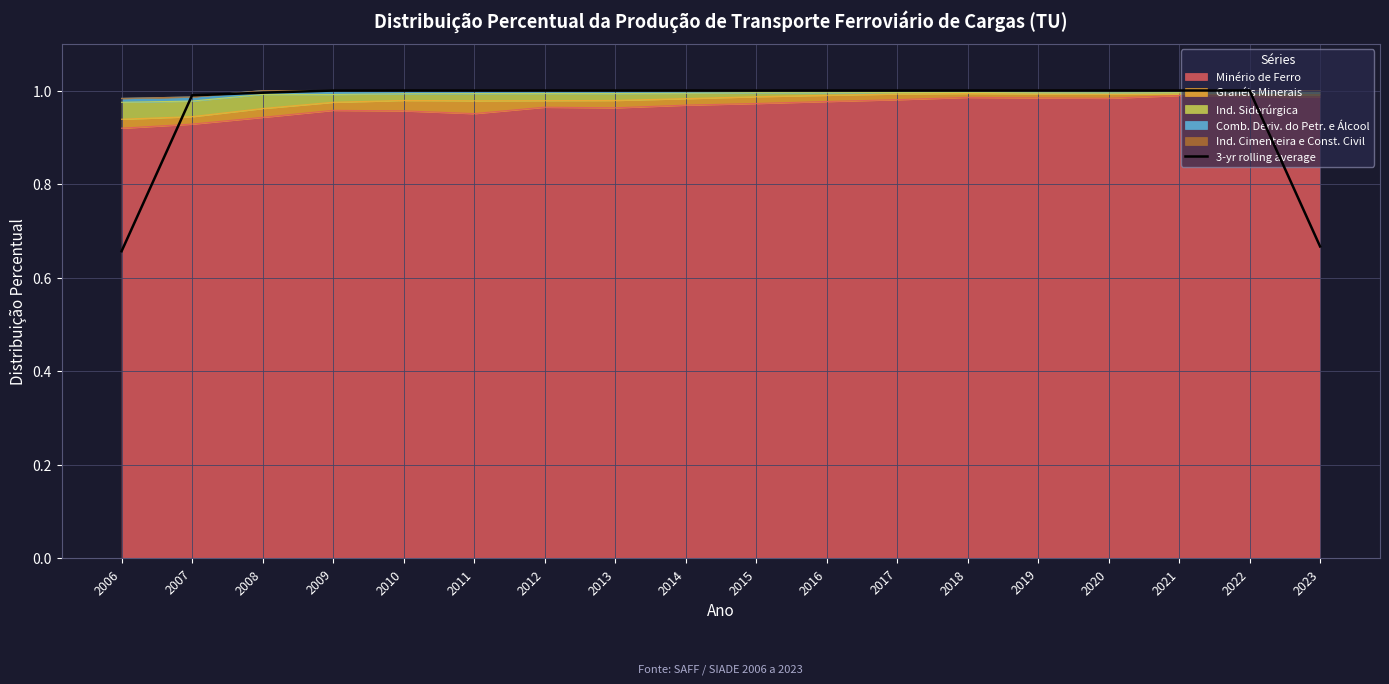

At which category does the chart reach its minimum across all series?

2006